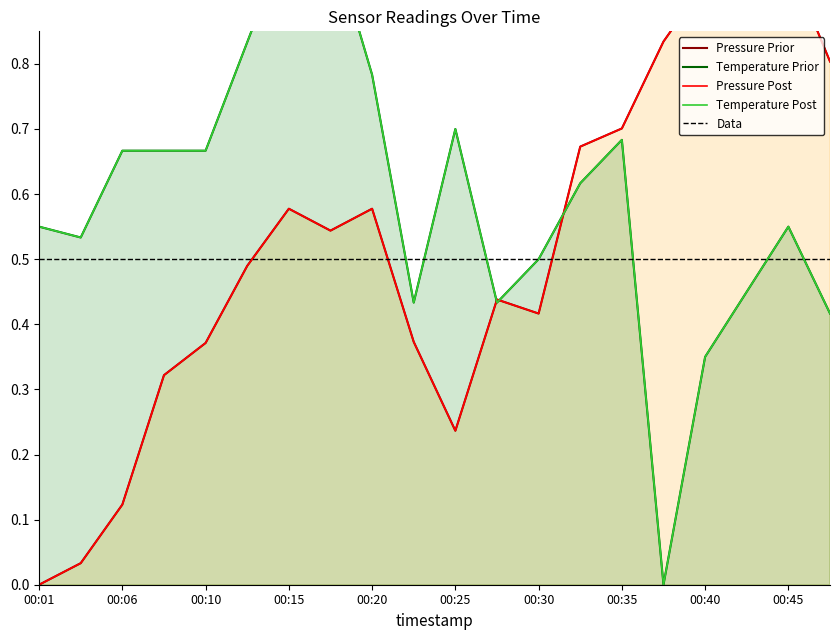

Which series ends up on top after the final intersection of temperature and pressure?

pressure